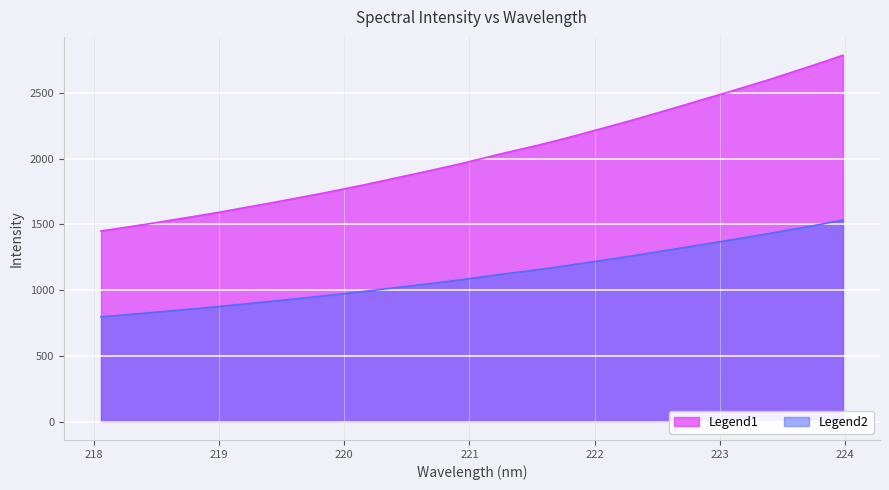

At which label is the value closest to 1165?

221.6902